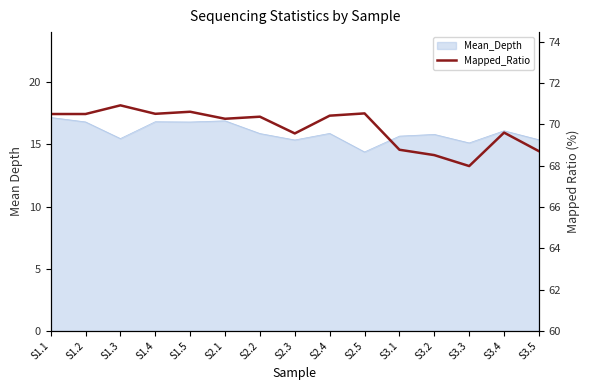

What is the label of the 12th point from the left?

S3.2